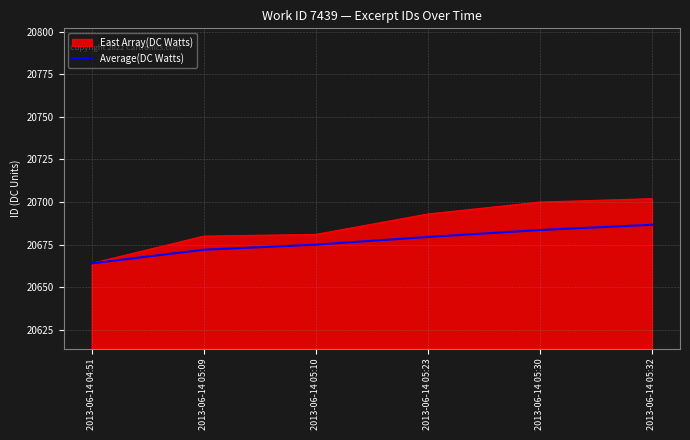

What is the difference between the highest and lowest values at 2013-06-14 05:09?

8.0